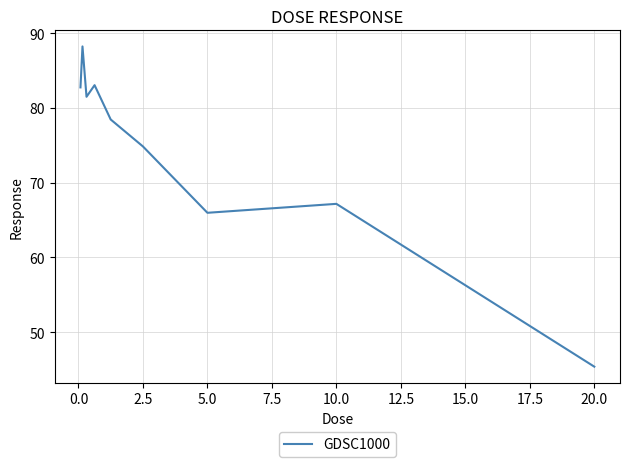

What is the maximum value shown in the chart?

88.2